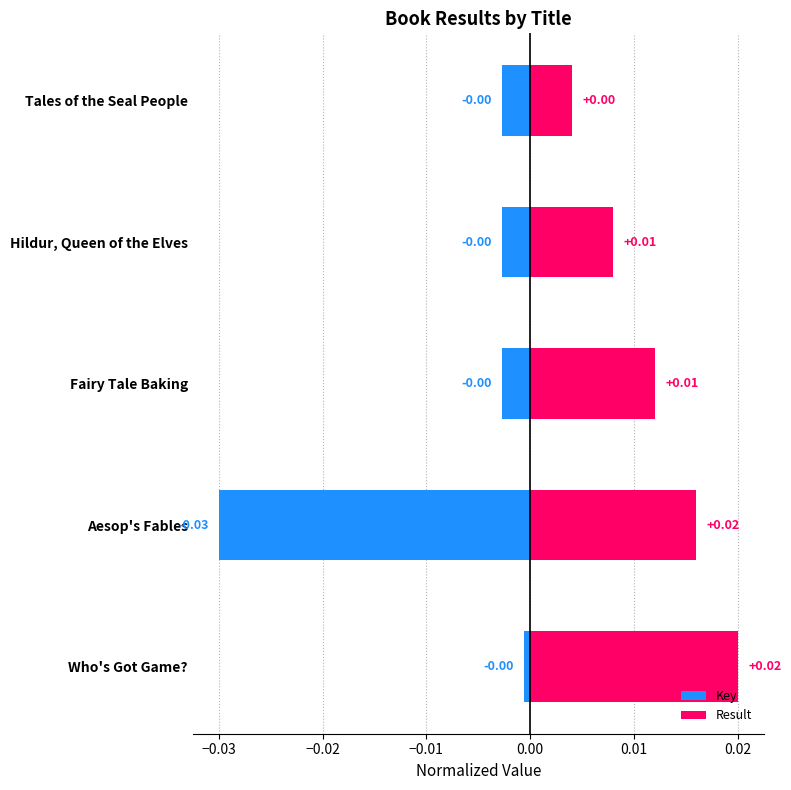

True or false: Result has a value of 0.0 at Who's Got Game?.

False